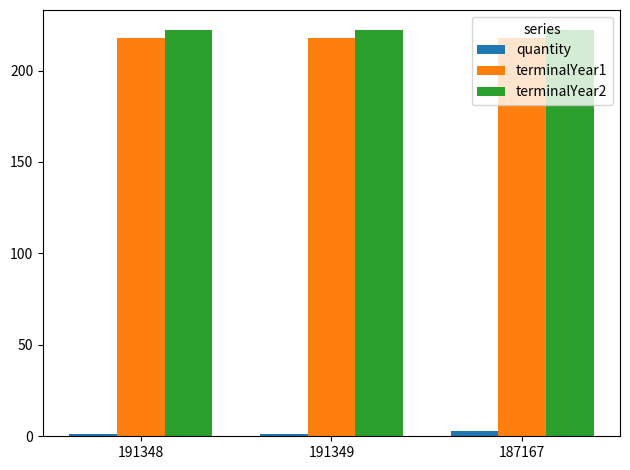

The value of terminalYear2 at 191348 is 222. True or false?

True